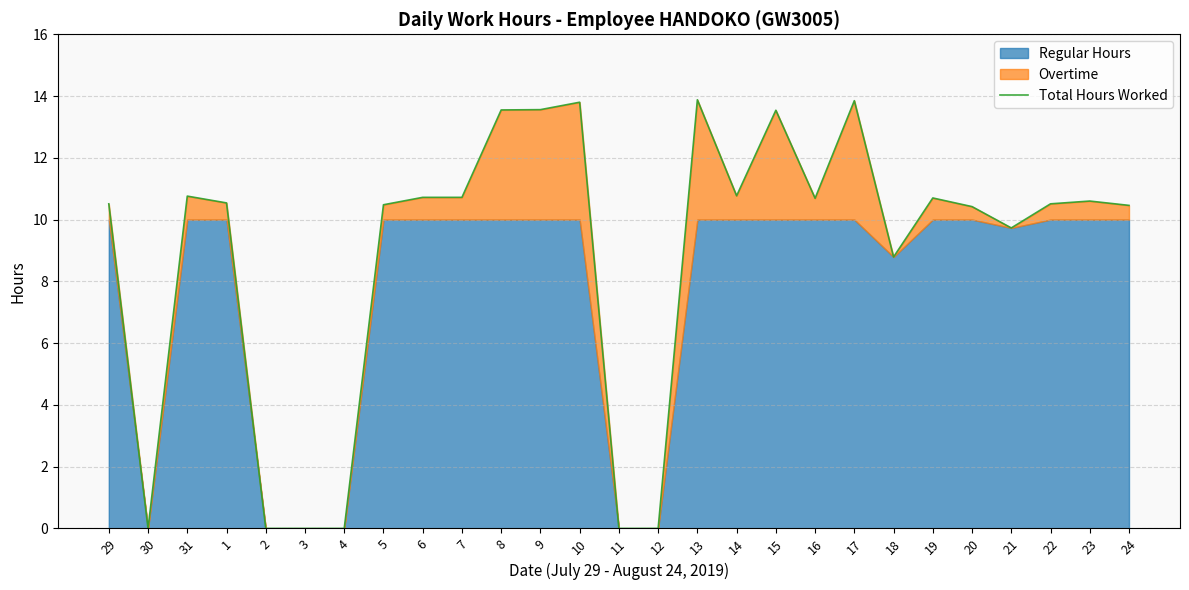

How many data points are less than 10?

8